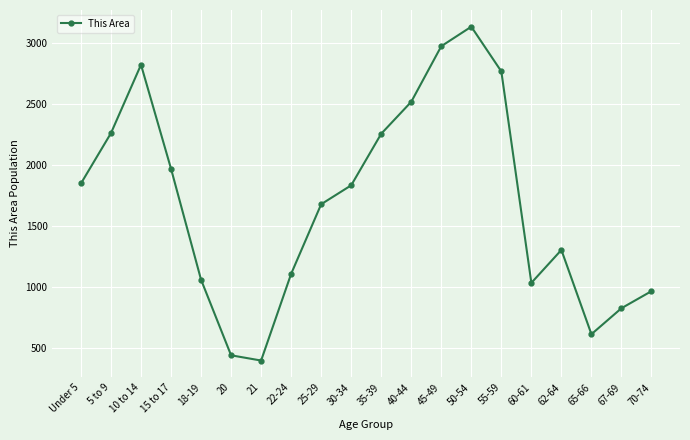

How many lines are shown in the chart?

1